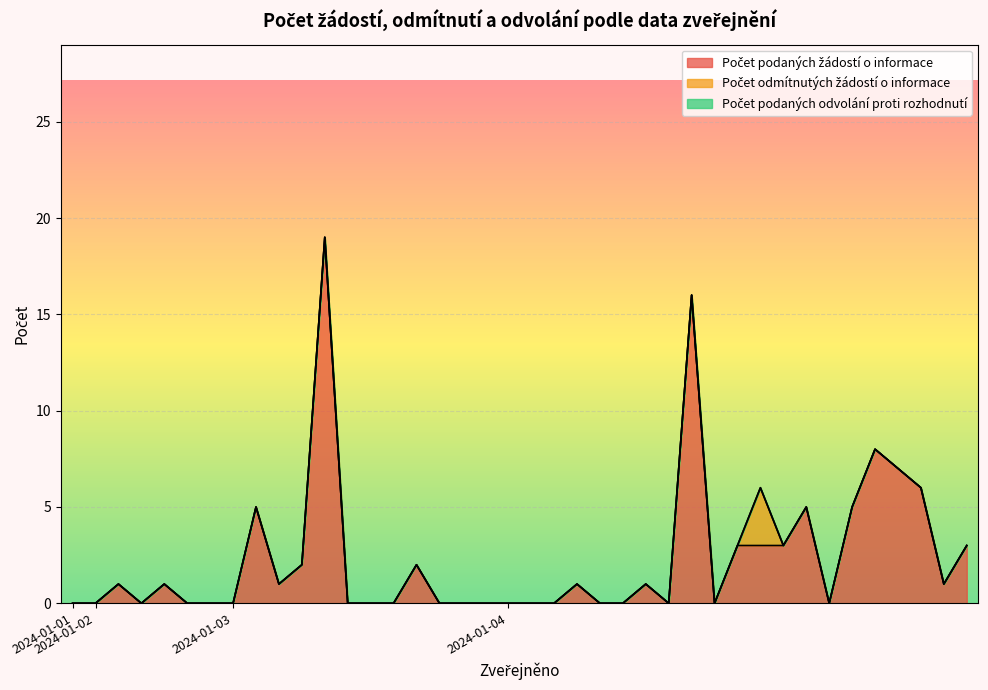

Which category has the lowest value in the Počet podaných žádostí o informace series?

2024-01-01